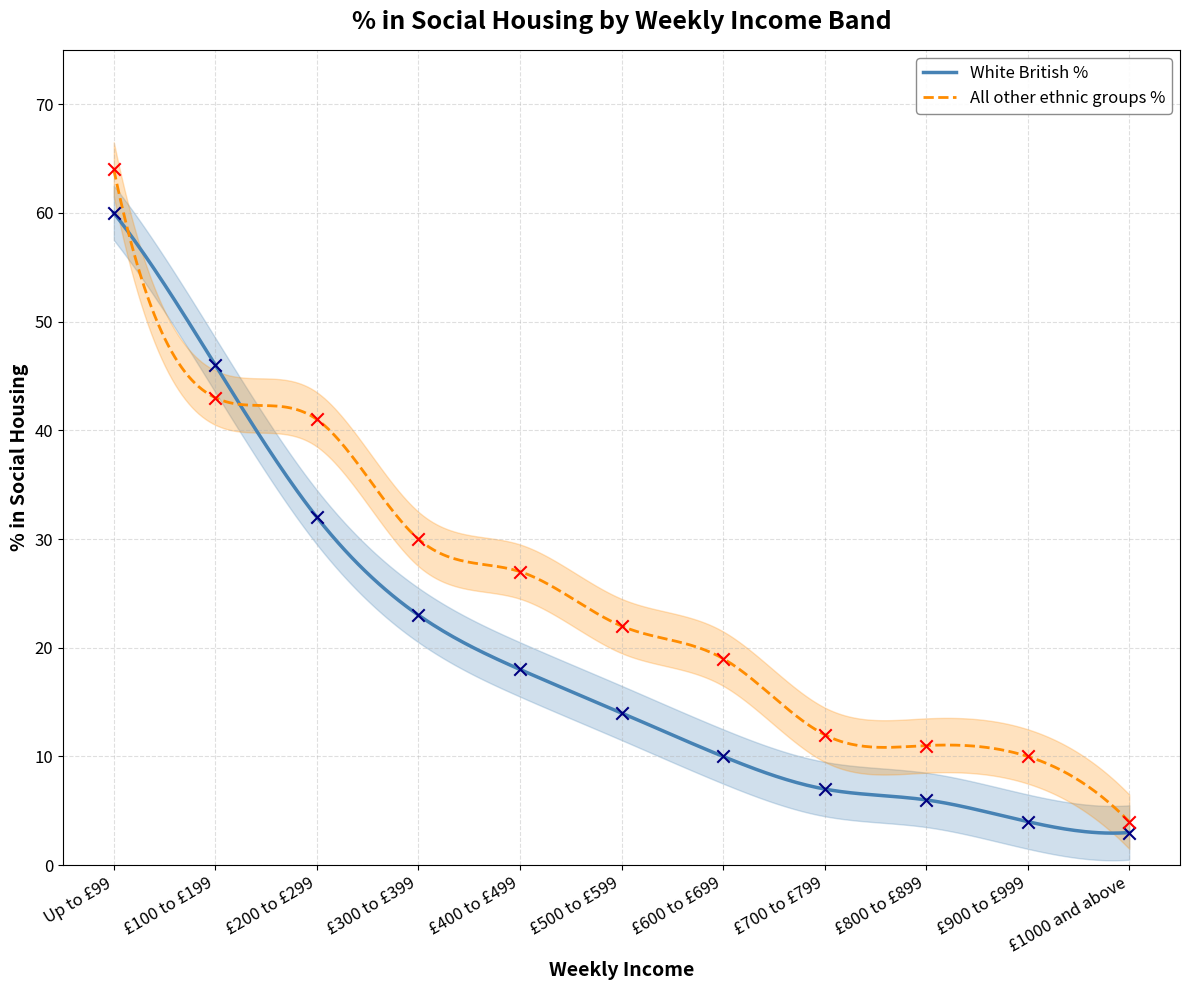

Which series contains the lowest Y value?

White British %